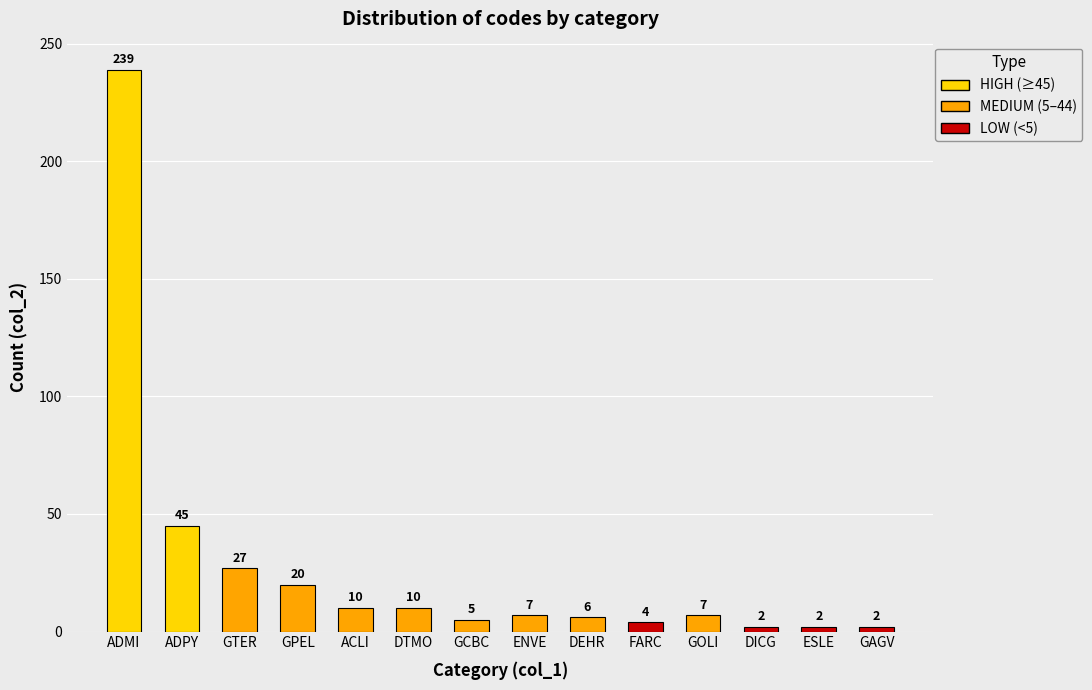

The value at ESLE is 2. True or false?

True